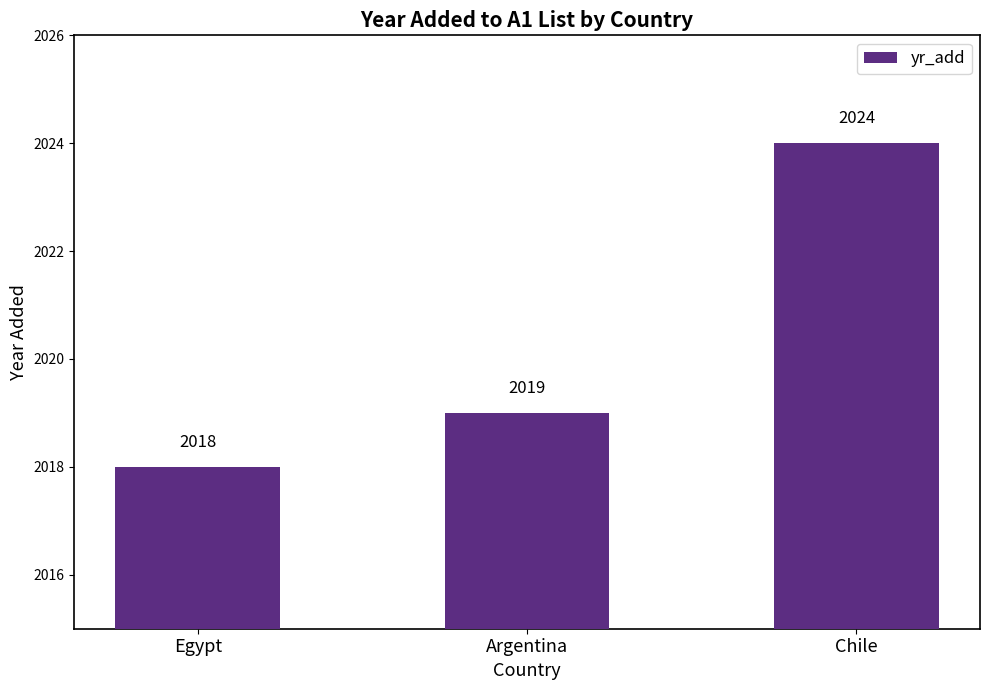

What is the difference between the values at Egypt and Argentina?

1